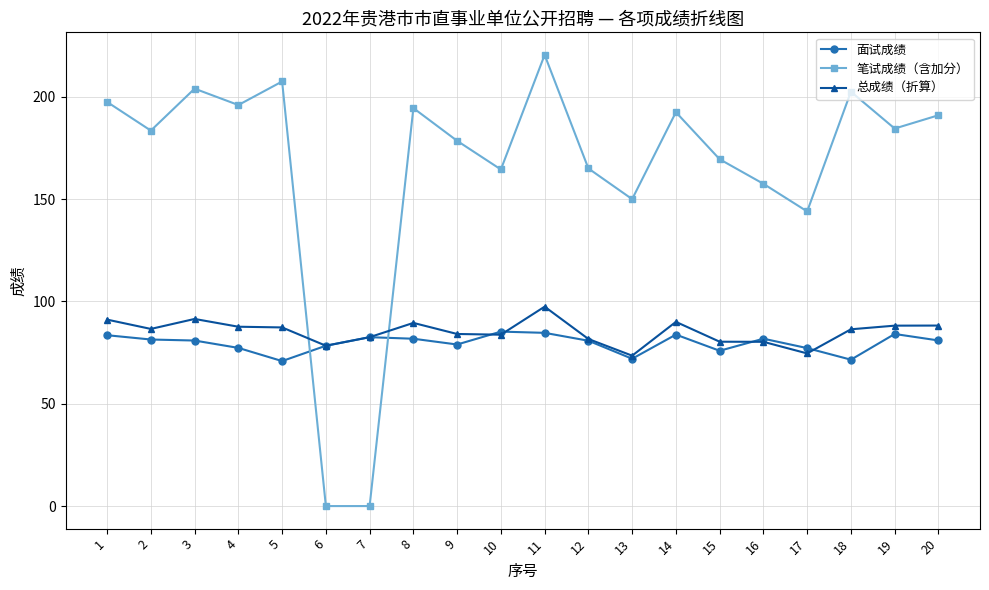

What is the value of the 笔试成绩（含加分） point at the 13th from the left?

150.0